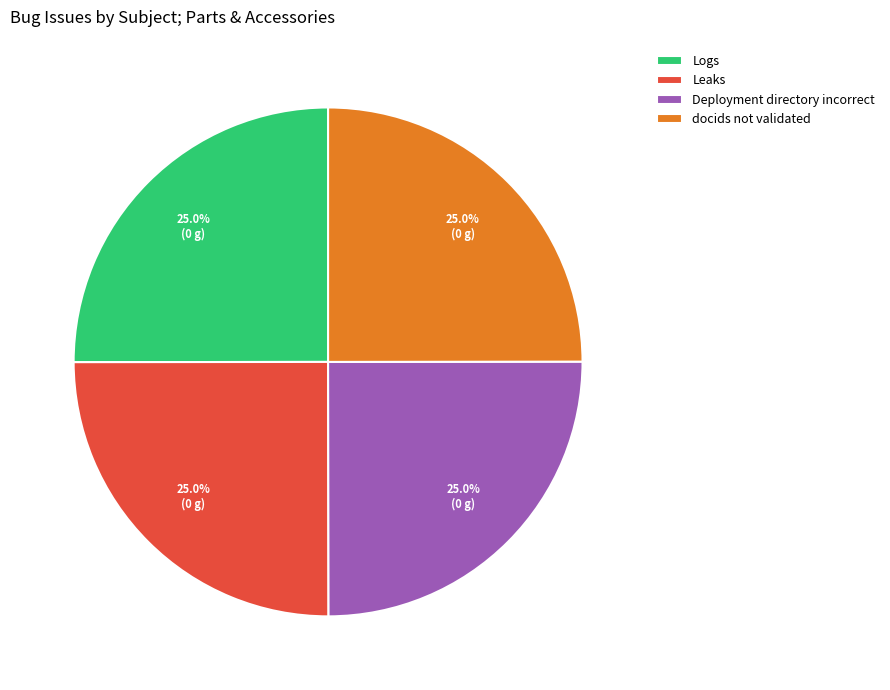

Does Leaks represent more than half of the total?

No